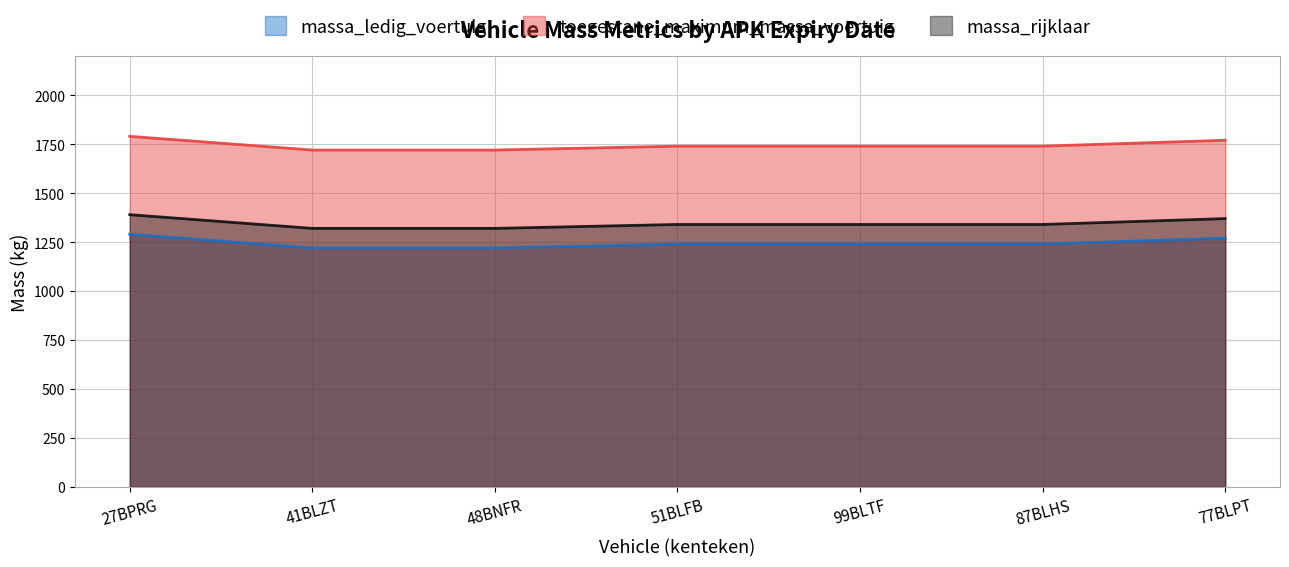

How many distinct data groups are displayed?

3